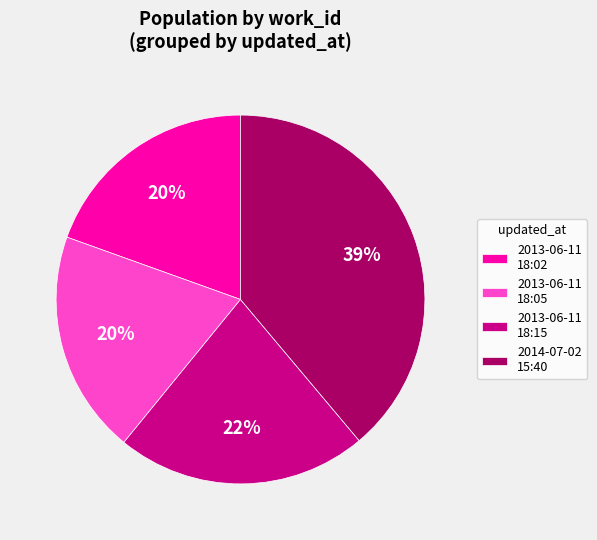

Which slice is the largest?

2014-07-02 15:40